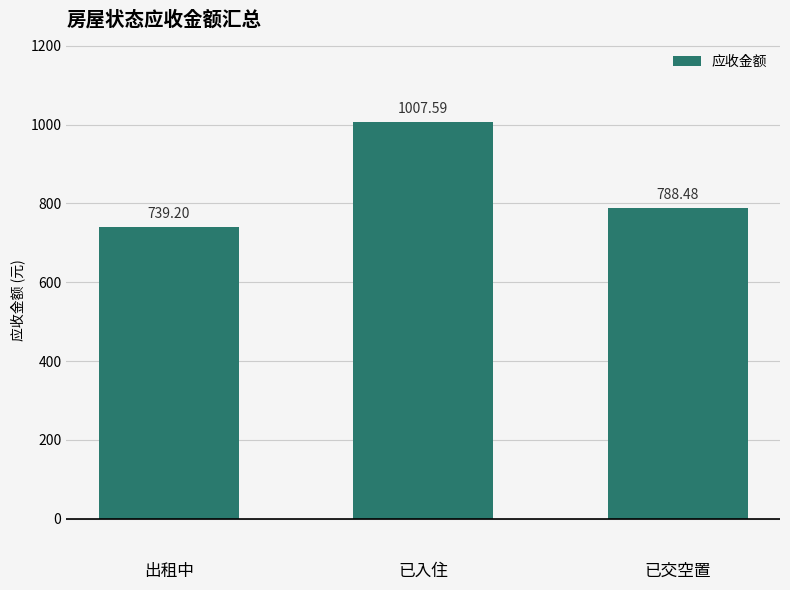

The chart shows a value of 1007.6 at 已入住. True or false?

True